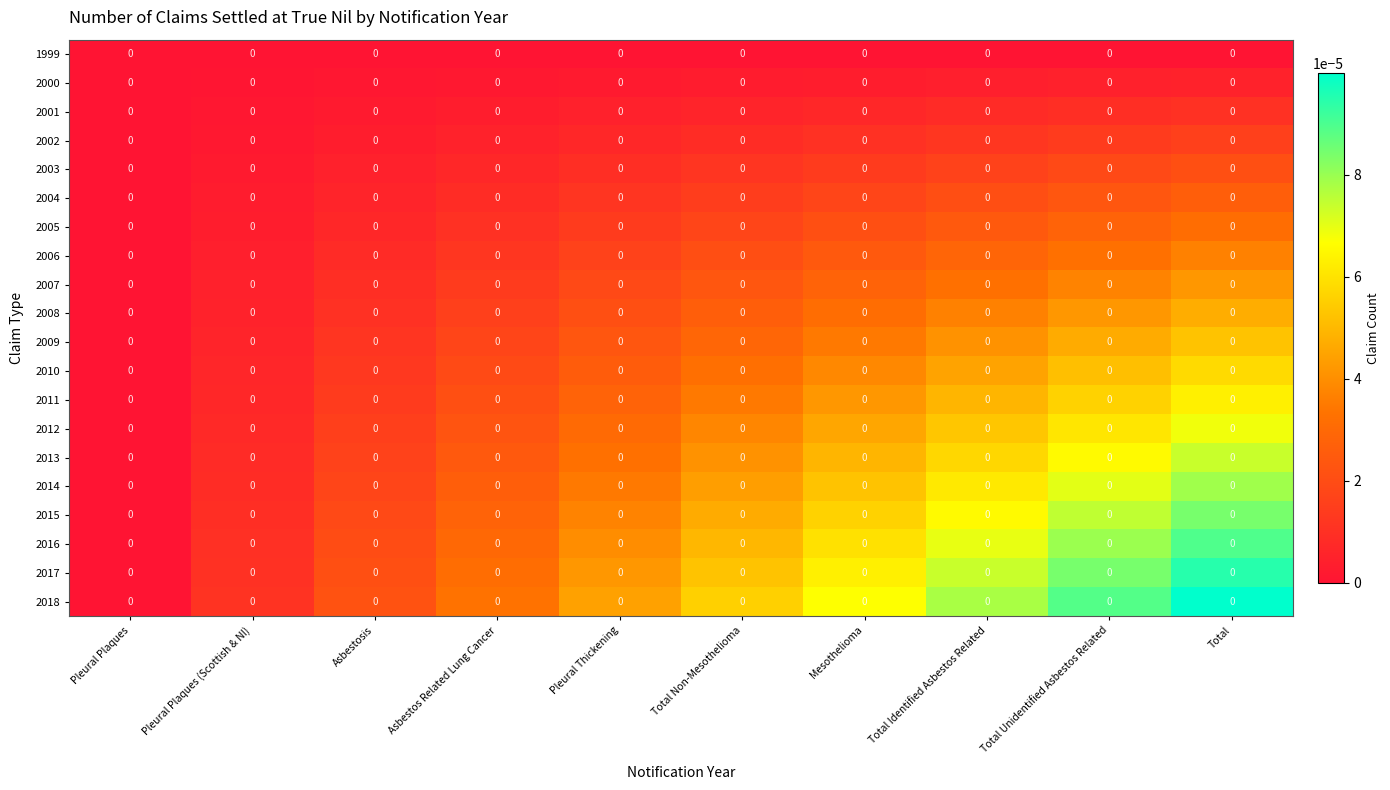

The 2015 series shows 0.0 at Total Non-Mesothelioma. True or false?

False